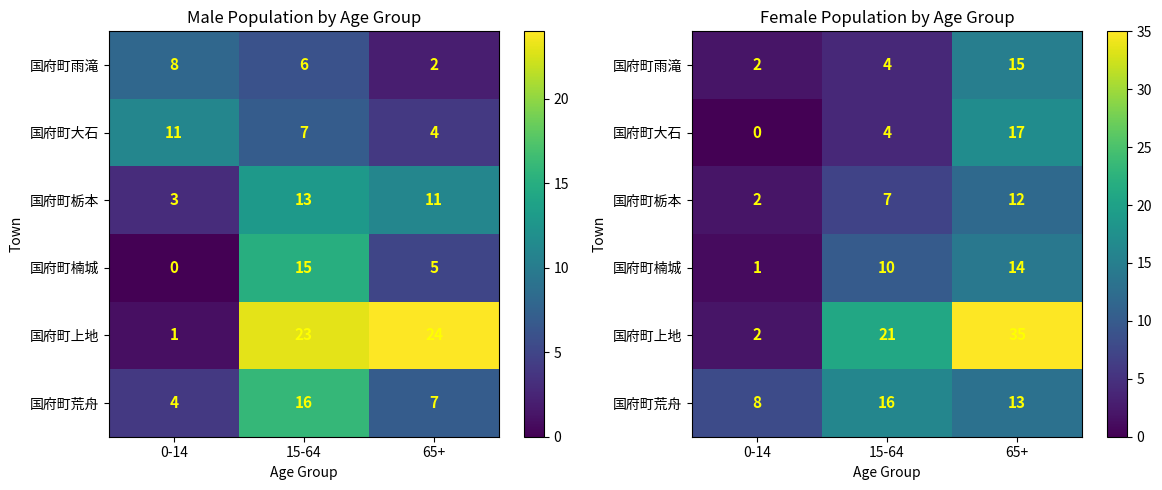

At which category is the sum across all series the highest?

65+